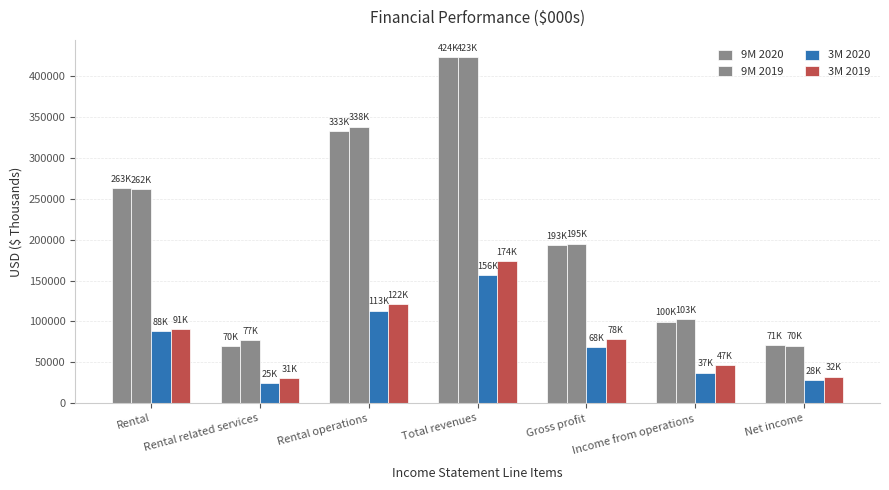

Does the chart contain stacked bars?

No